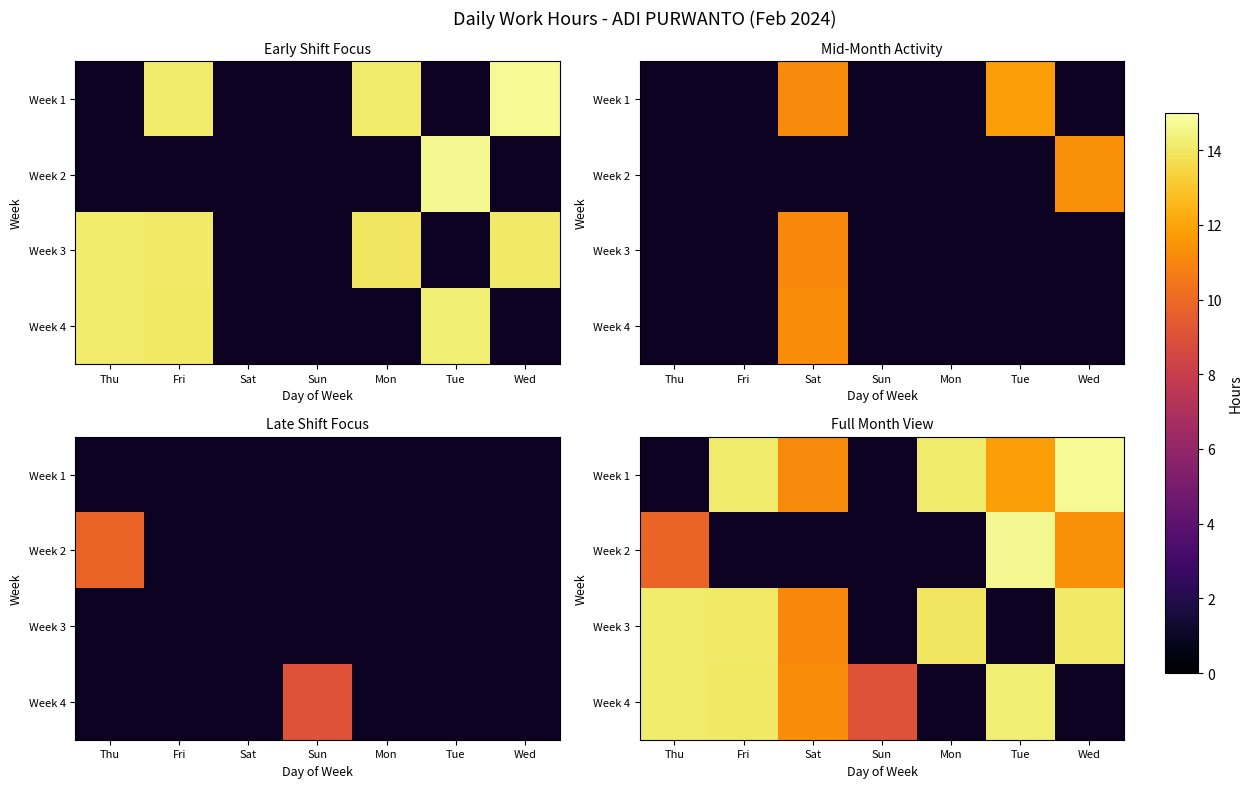

List the series in order of their peak value, highest first.

Week 1, Week 2, Week 4, Week 3